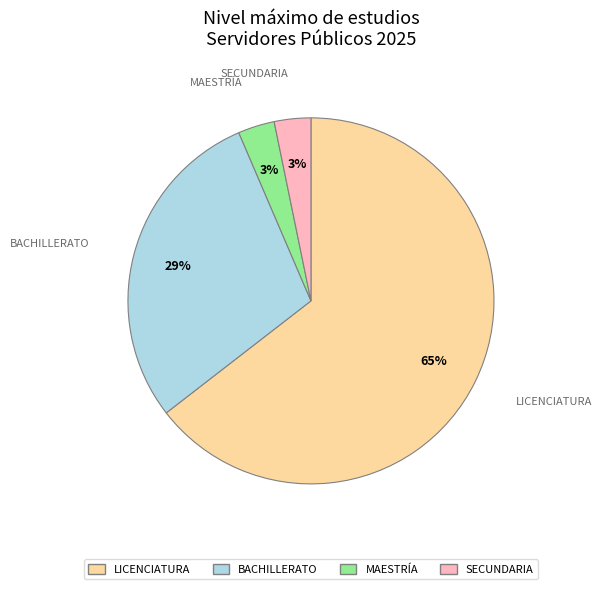

Is there a majority slice in this chart?

Yes